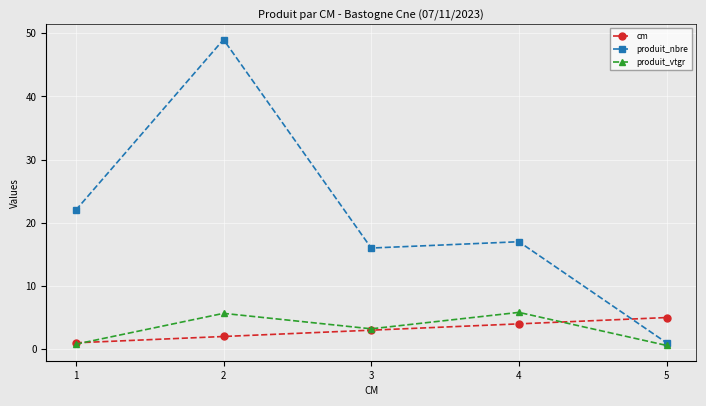

Is the value of produit_vtgr at 4 greater than the value of cm at 5?

Yes